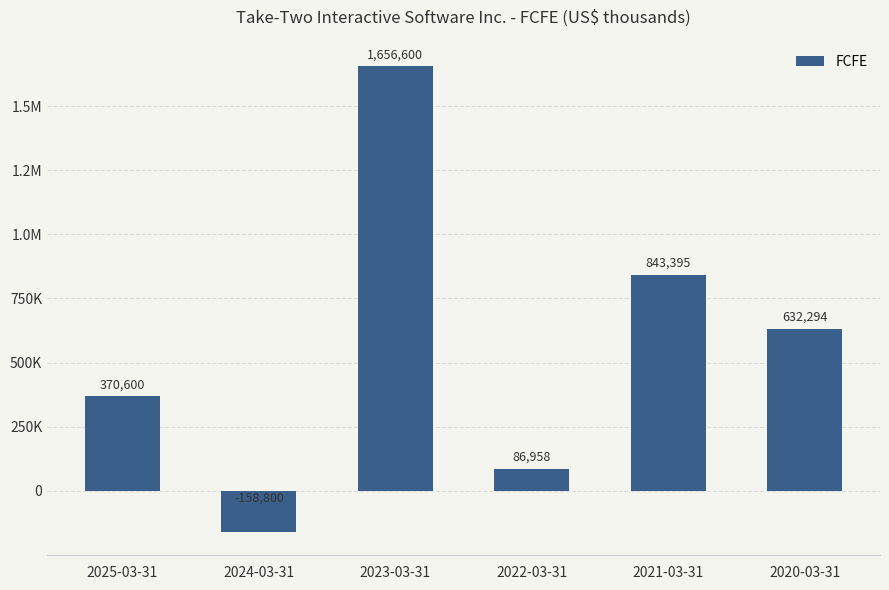

Does the chart contain any negative values?

Yes